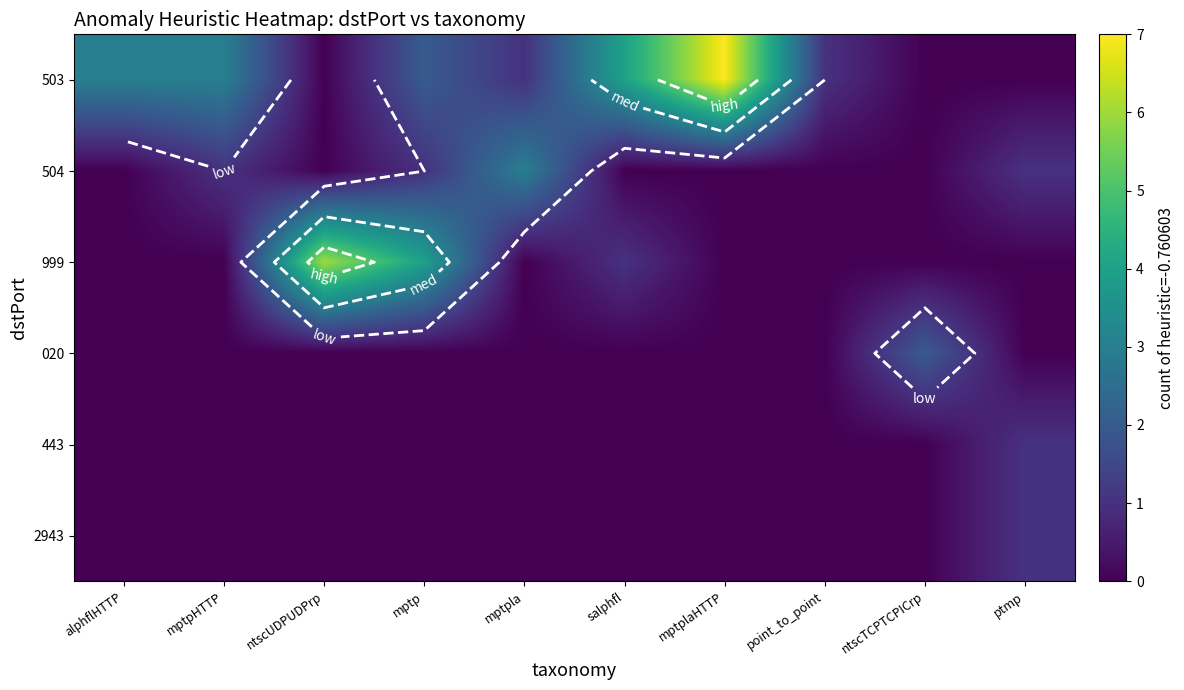

Which has a higher value, ptmp or alphflHTTP?

alphflHTTP